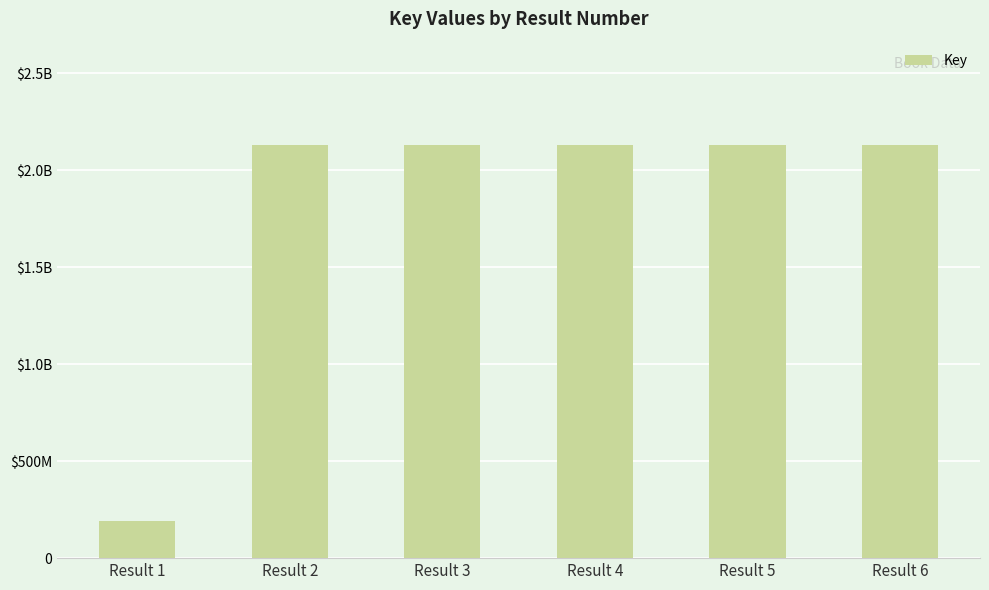

List the labels in order of value, largest first.

Result 5, Result 2, Result 6, Result 3, Result 4, Result 1